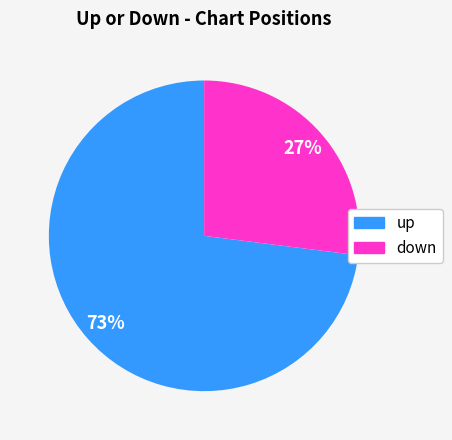

Rank the categories by value from lowest to highest.

down, up